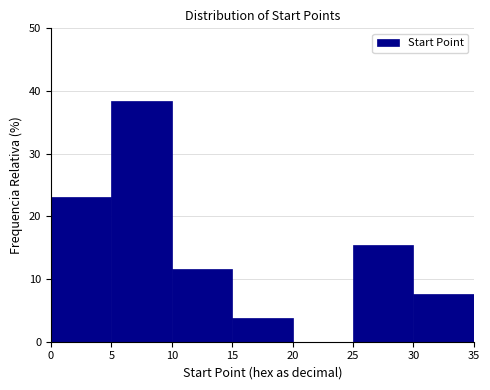

Reading left to right, list every bar in this chart as the range it spans on the x-axis followed by its height. The values are not printed on the chart, so give them approximately, as read against the axis.

0 to 5: 23
5 to 10: 38
10 to 15: 12
15 to 20: 4
20 to 25: 0
25 to 30: 15
30 to 35: 8